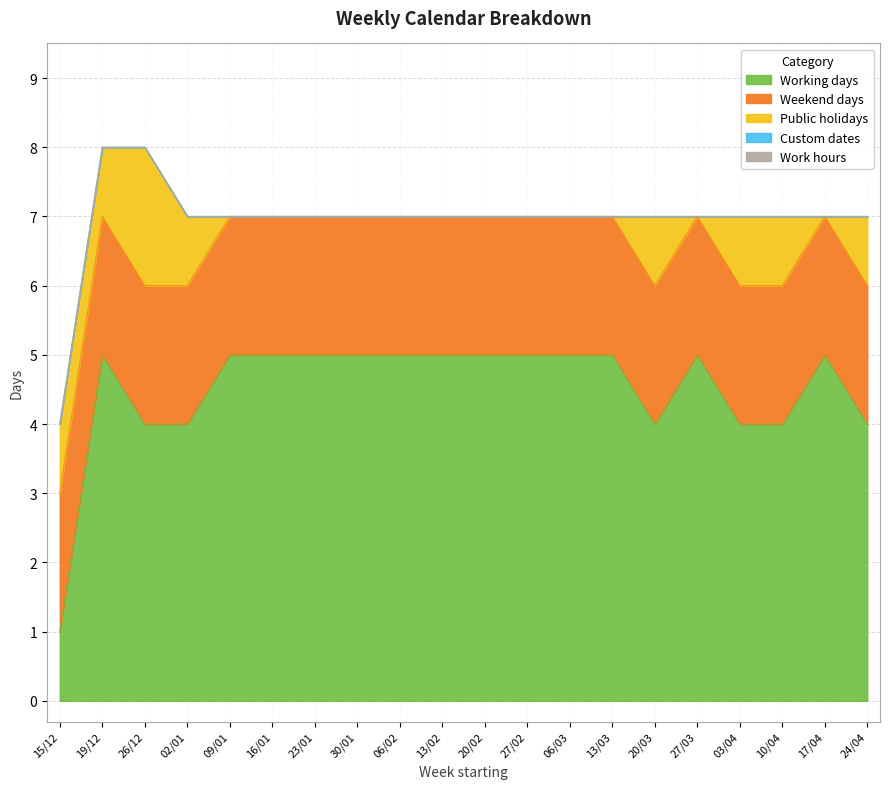

True or false: Working days and Work hours intersect in this chart.

False